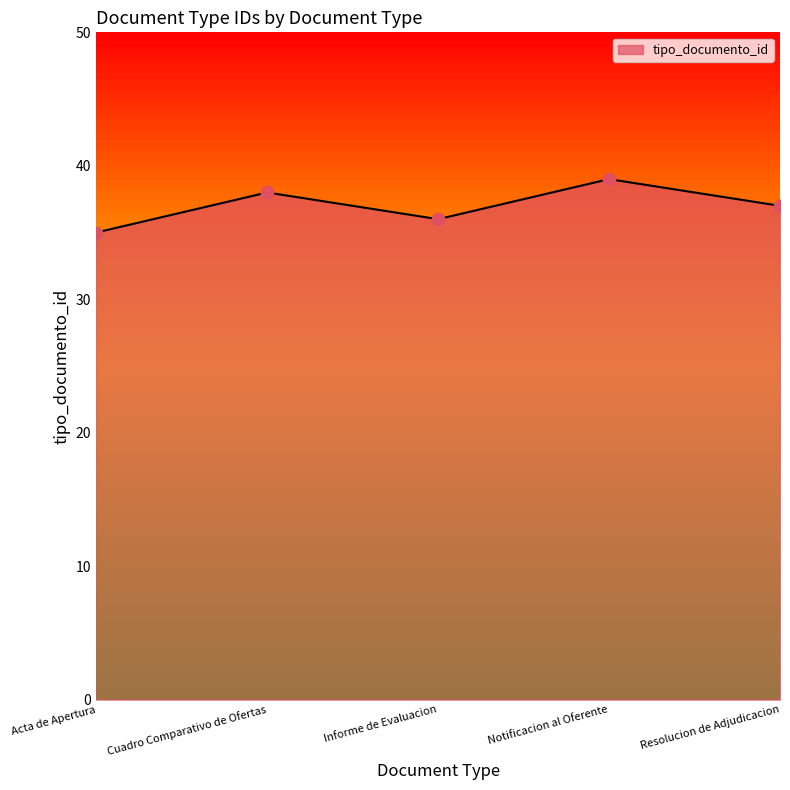

Which has a higher value, Resolucion de Adjudicacion or Notificacion al Oferente?

Notificacion al Oferente